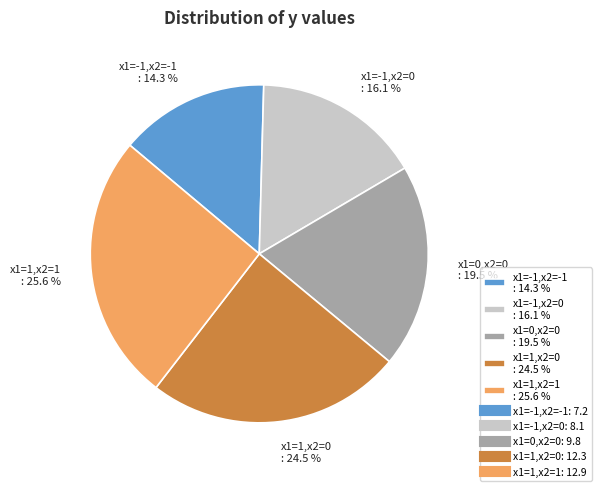

Rank the categories by value from lowest to highest.

x1=-1,x2=-1 : 14.3 %, x1=-1,x2=0 : 16.1 %, x1=0,x2=0 : 19.5 %, x1=1,x2=0 : 24.5 %, x1=1,x2=1 : 25.6 %